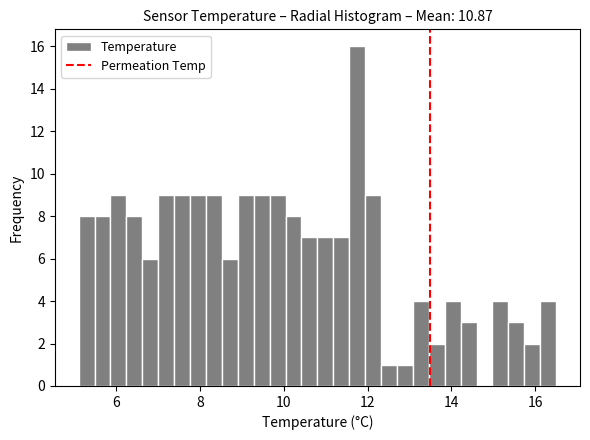

Around what value on the x-axis is the tallest bar? Give the approximate position of its centre, as read against the axis.

11.8